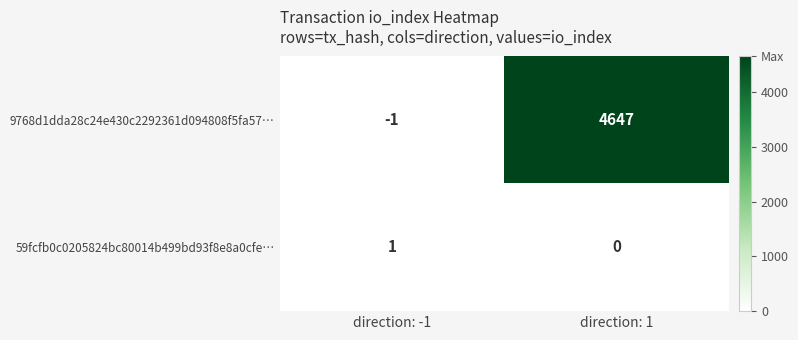

Reading left to right, list all the values displayed in this chart.

9768d1dda28c24e430c2292361d094808f5fa57…: -1	4647
59fcfb0c0205824bc80014b499bd93f8e8a0cfe…: 1	0